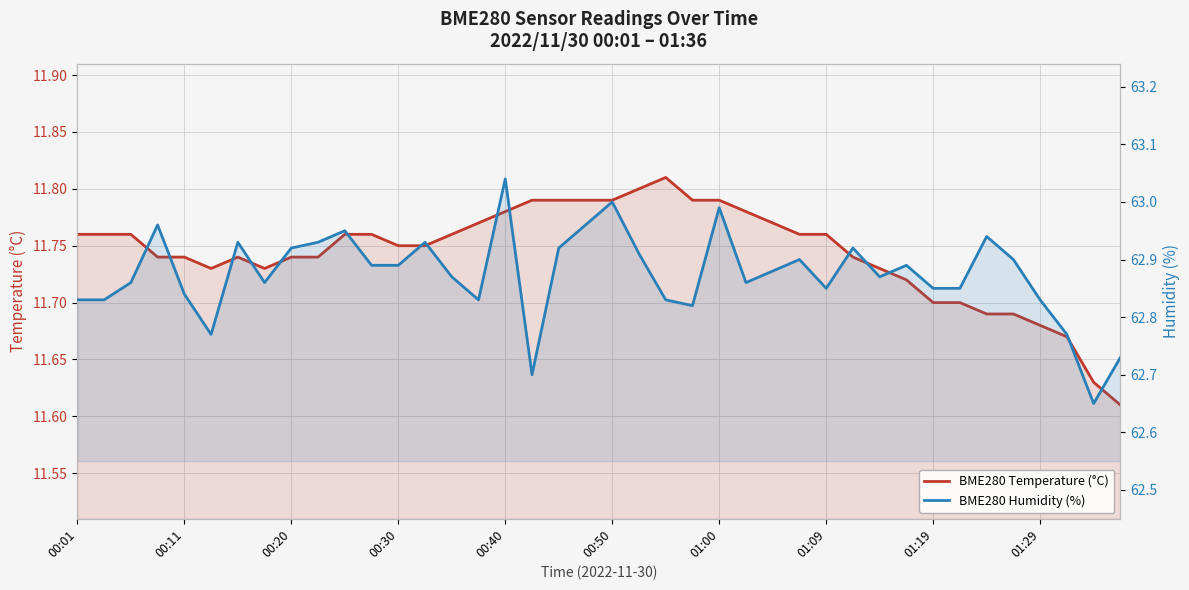

At which category is the sum across all series the highest?

00:40